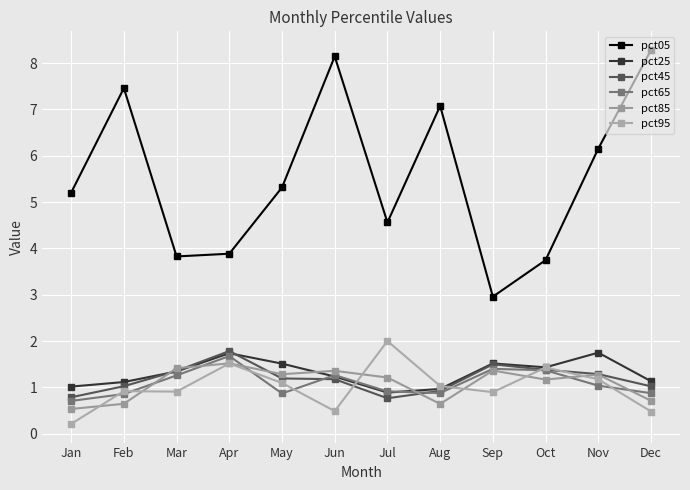

At which label does pct85 reach its peak?

Apr